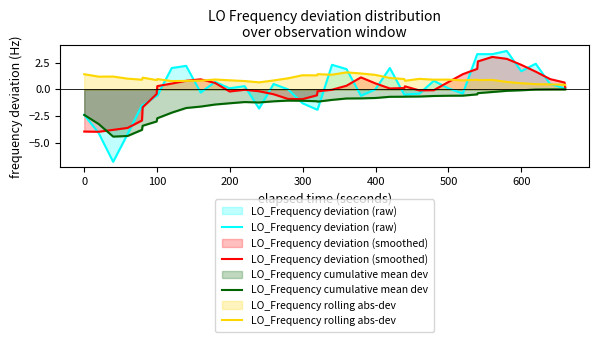

List the series in order of their peak value, highest first.

LO_Frequency deviation (raw), LO_Frequency deviation (smoothed), LO_Frequency rolling abs-dev, LO_Frequency cumulative mean dev